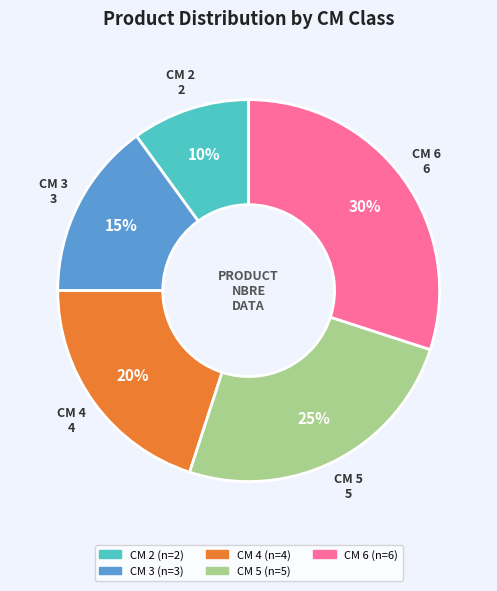

Is there a majority slice in this chart?

No